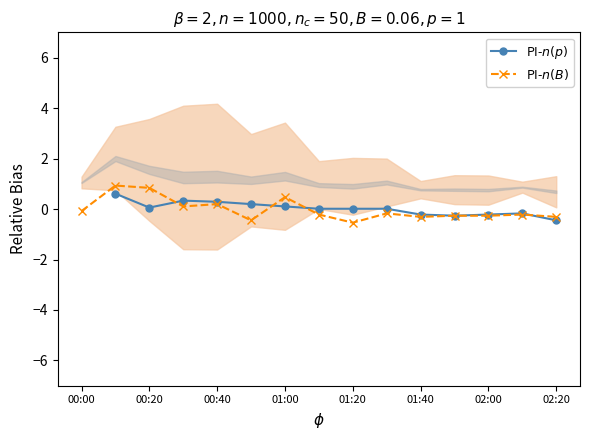

Count the PI-$n(p)$ values in the range 0 to 1.

9